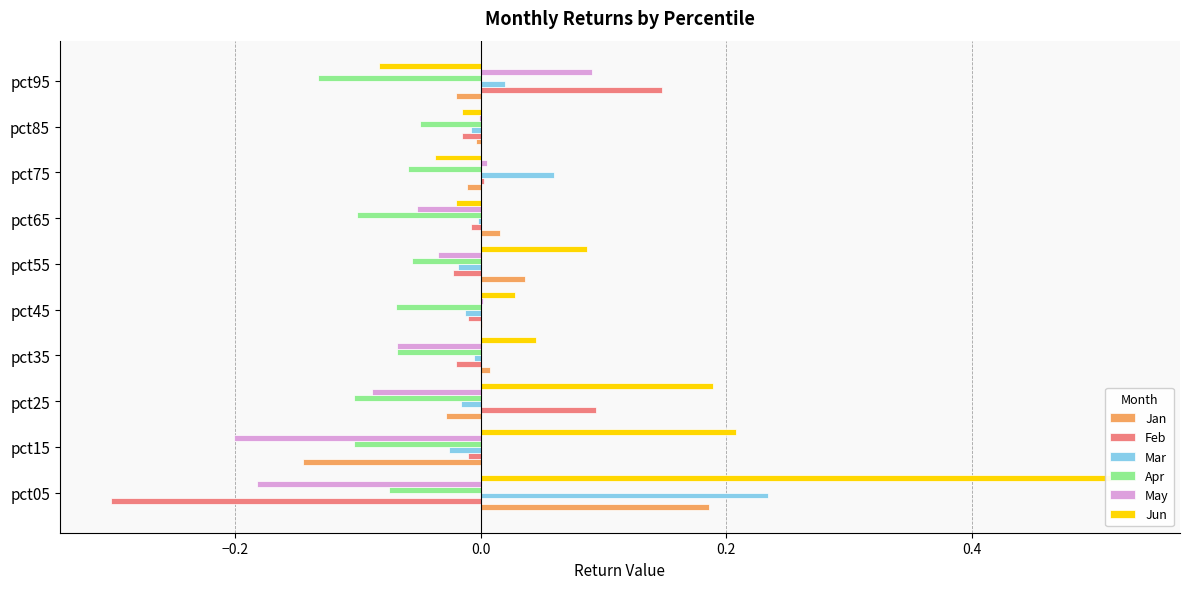

Which series has the largest range (max minus min)?

Jun